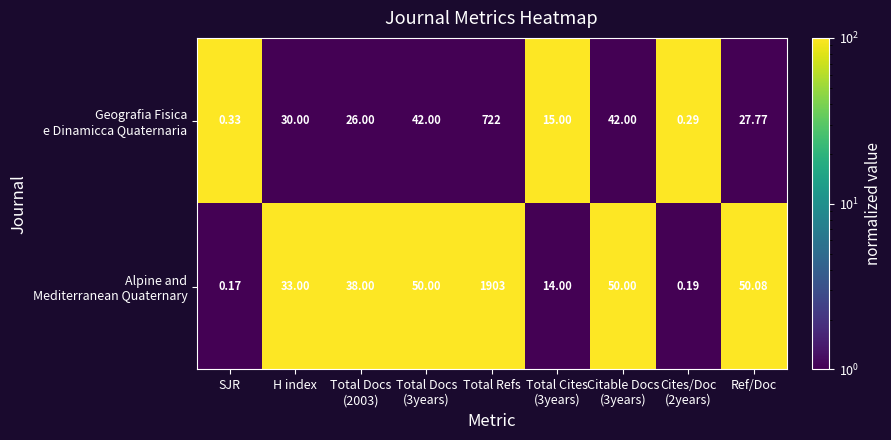

At which category does the chart reach its peak across all series?

Total Refs